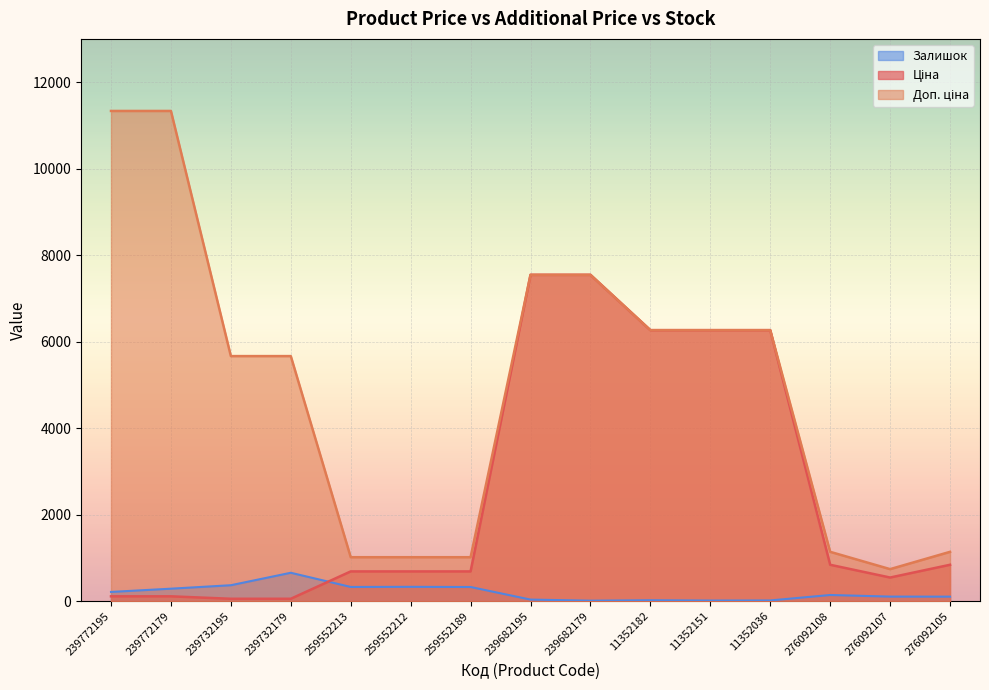

What is the value of the Доп. ціна point at the 8th from the left?

7545.9